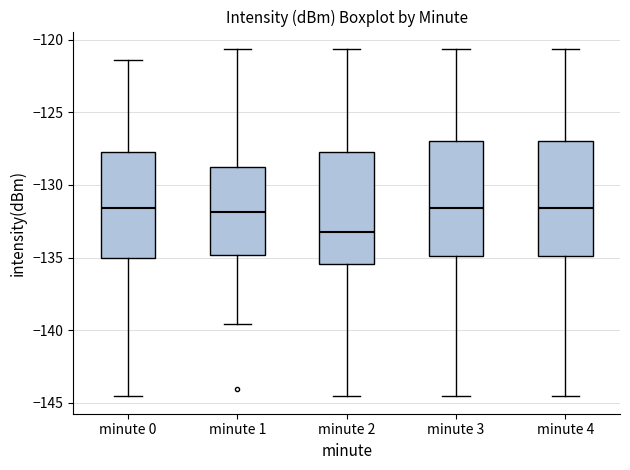

Reading left to right, read every box against the y-axis: the position of its median line, the range the box covers, and the ends of its whiskers. The values are not printed on the chart, so give them approximately, as read against the axis.

minute 0: median -131.5, box -135.0 to -127.5, whiskers -144.5 to -121.5
minute 1: median -132.0, box -135.0 to -129.0, whiskers -139.5 to -120.5
minute 2: median -133.0, box -135.5 to -127.5, whiskers -144.5 to -120.5
minute 3: median -131.5, box -135.0 to -127.0, whiskers -144.5 to -120.5
minute 4: median -131.5, box -135.0 to -127.0, whiskers -144.5 to -120.5